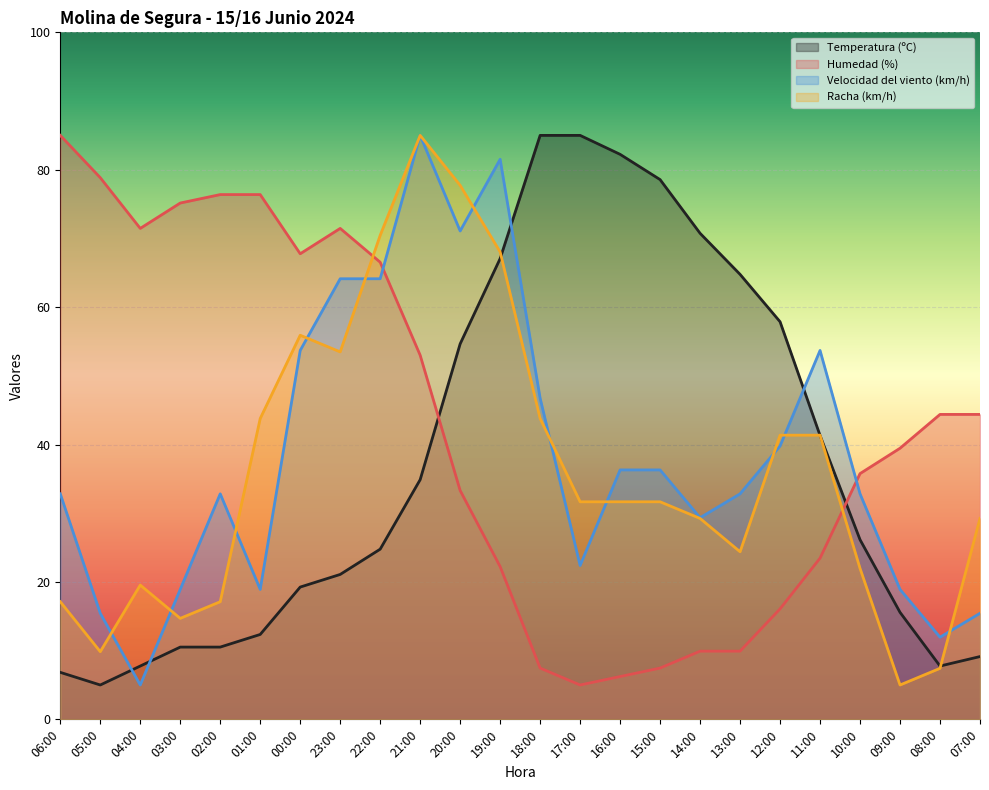

At which label is Humedad (%) closest to 44?

08:00